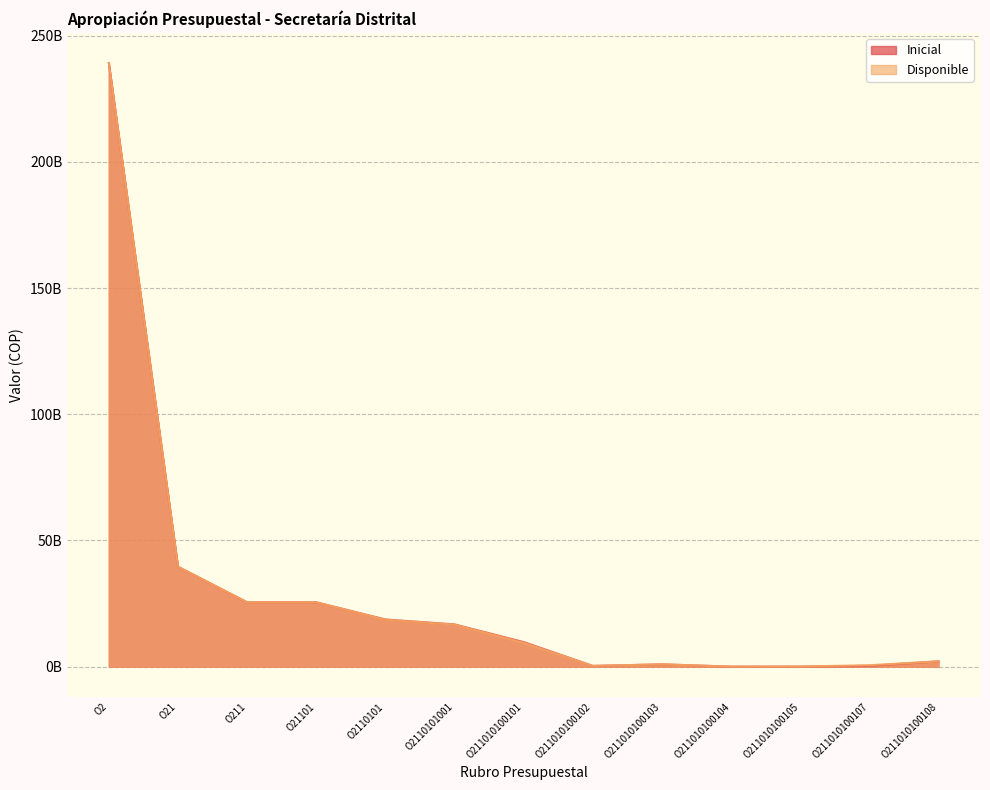

What is the value of the Inicial point at the 13th from the left?

2094871000